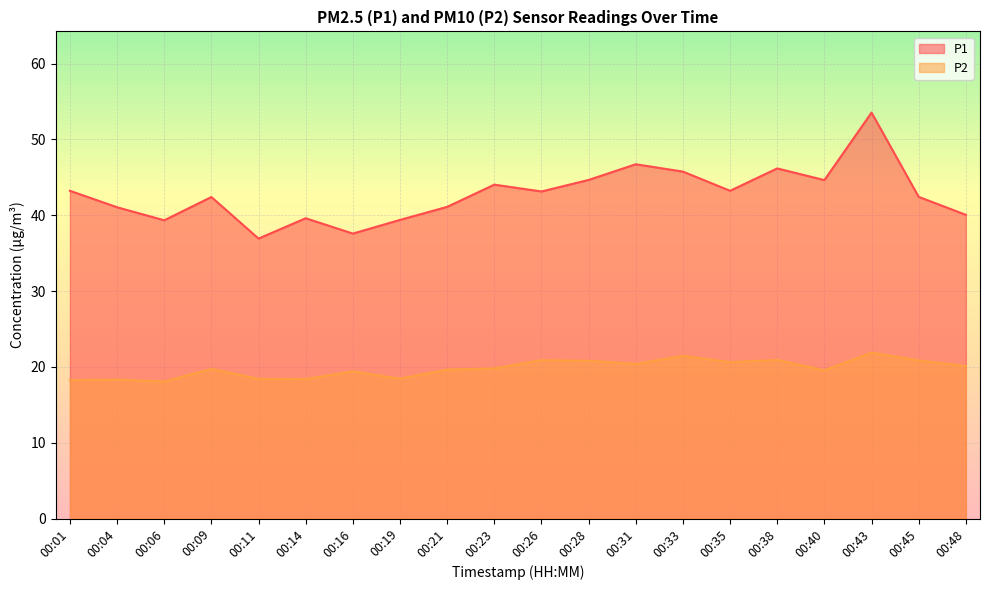

What is the difference between the maximum and minimum values in the P2 series?

3.8